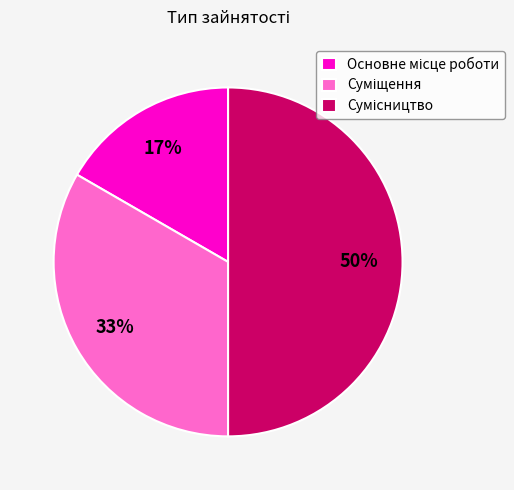

To the nearest percent, what is the average slice percentage?

33%